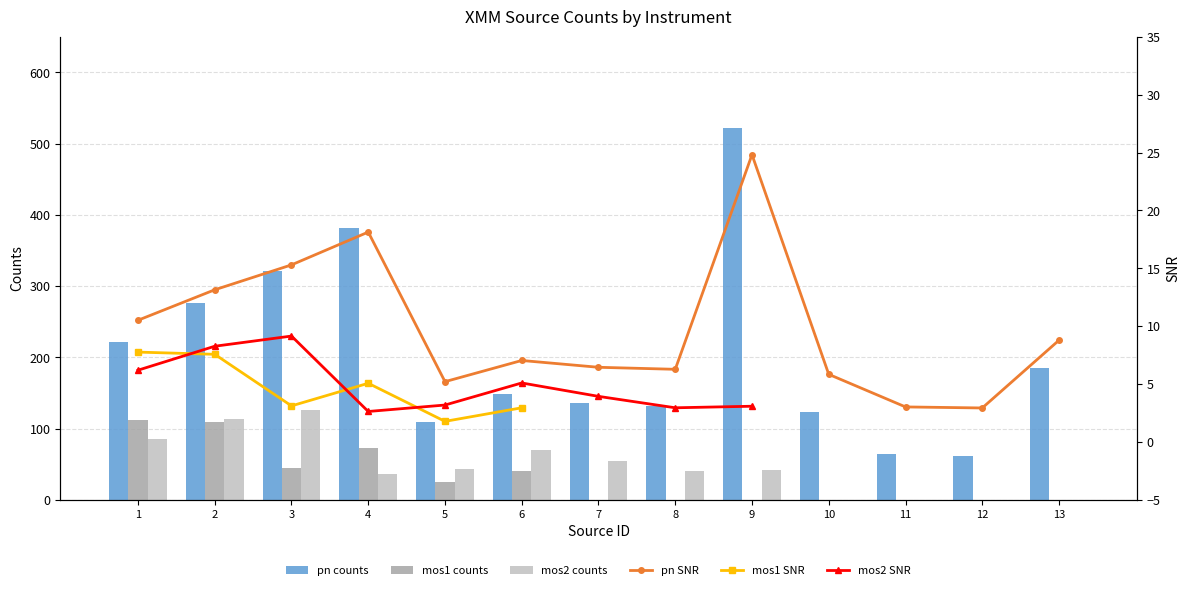

List the series in order of their peak value, highest first.

pn counts, mos2 counts, mos1 counts, pn SNR, mos2 SNR, mos1 SNR